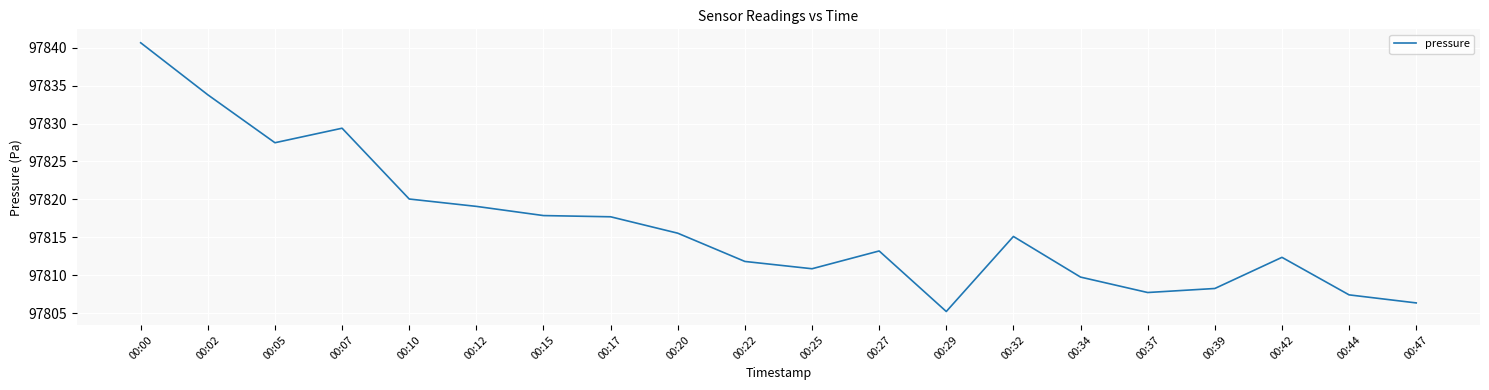

True or false: the data shows 167855.9 at 00:34.

False